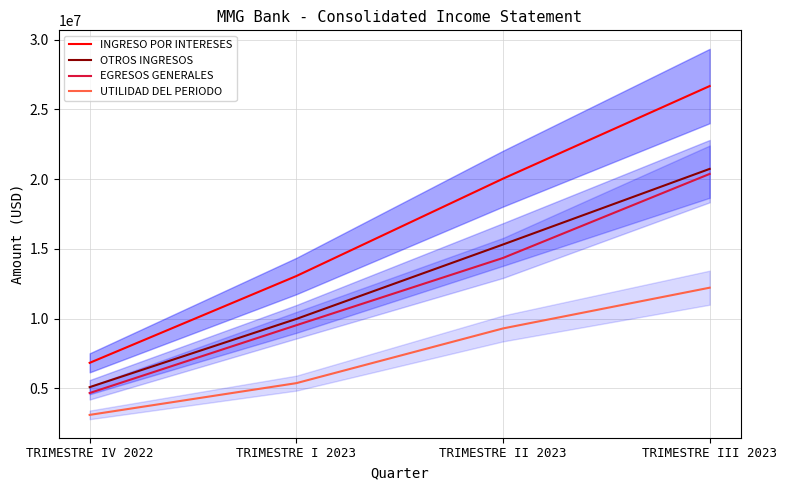

What position from the left is TRIMESTRE I 2023?

2